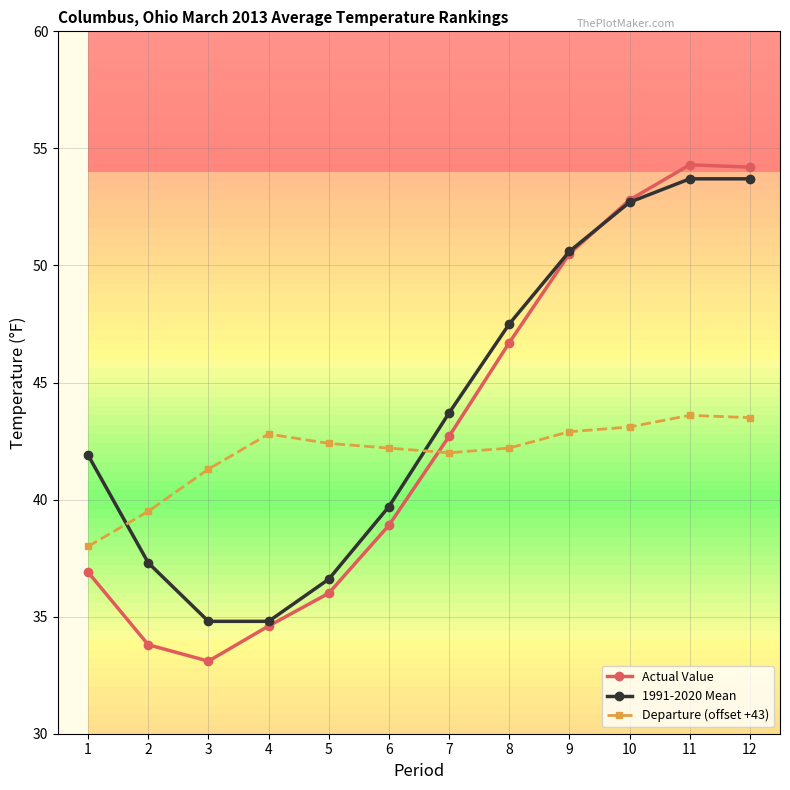

What is the value of the Departure (offset +43) point at the 12th from the left?

43.5